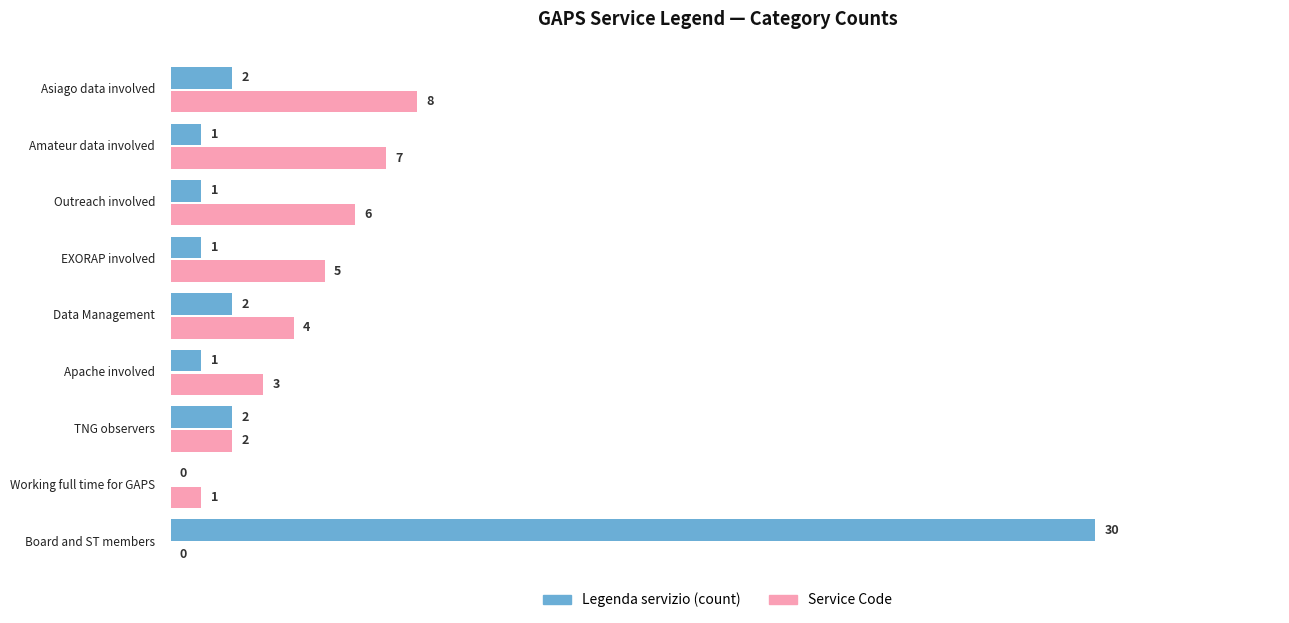

Which series has the largest total across all categories?

Legenda servizio (count)